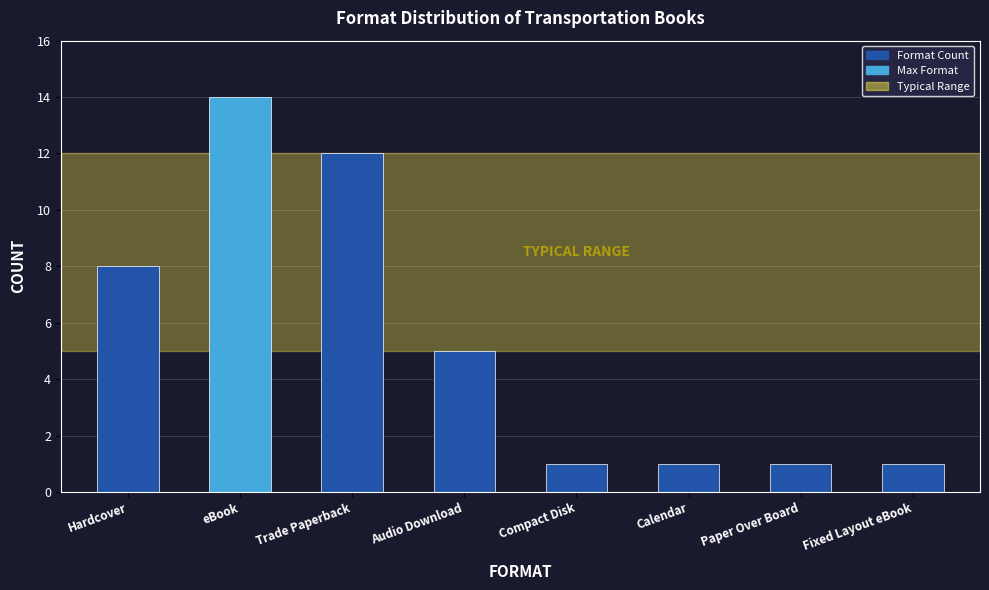

Which has a higher value, eBook or Fixed Layout eBook?

eBook